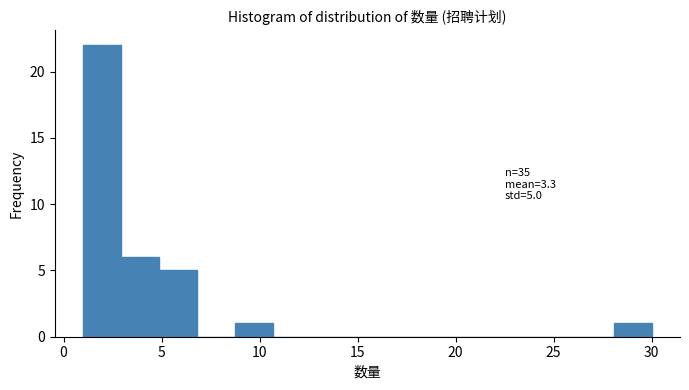

Around what value on the x-axis is the tallest bar? Give the approximate position of its centre, as read against the axis.

2.0